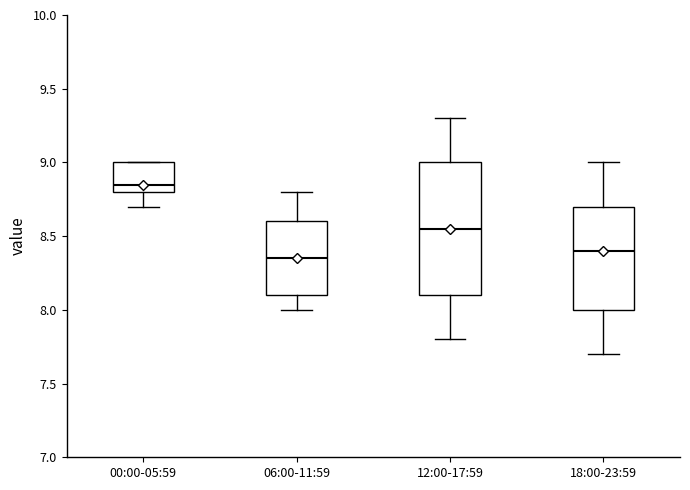

Reading left to right, transcribe this box plot: for each box, give where its median line is, the range the box spans, and where its two whiskers end, as read against the y-axis. The values are not printed on the chart, so give them approximately, as read against the axis.

00:00-05:59: median 8.85, box 8.80 to 9.00, whiskers 8.70 to 9.00
06:00-11:59: median 8.35, box 8.10 to 8.60, whiskers 8.00 to 8.80
12:00-17:59: median 8.55, box 8.10 to 9.00, whiskers 7.80 to 9.30
18:00-23:59: median 8.40, box 8.00 to 8.70, whiskers 7.70 to 9.00